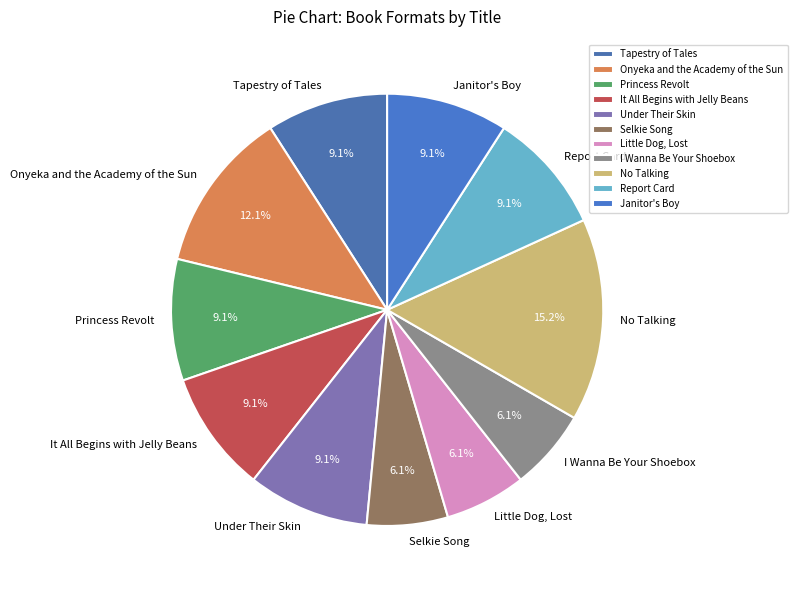

What percentage is NOT represented by Janitor's Boy?

90.9%